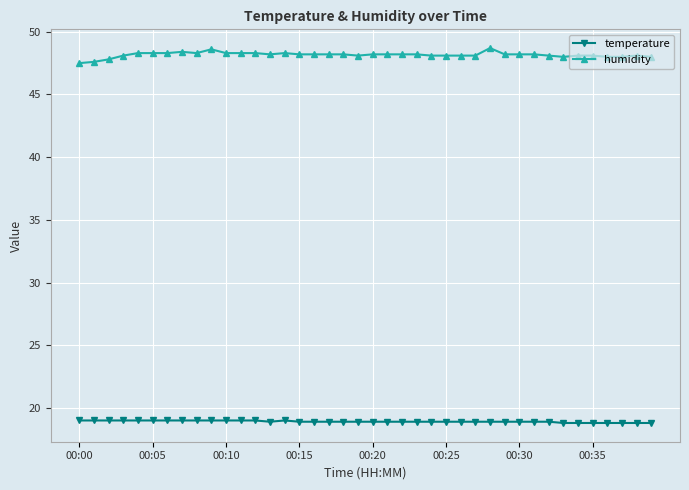

Rank the series by their maximum value, from highest to lowest.

humidity, temperature